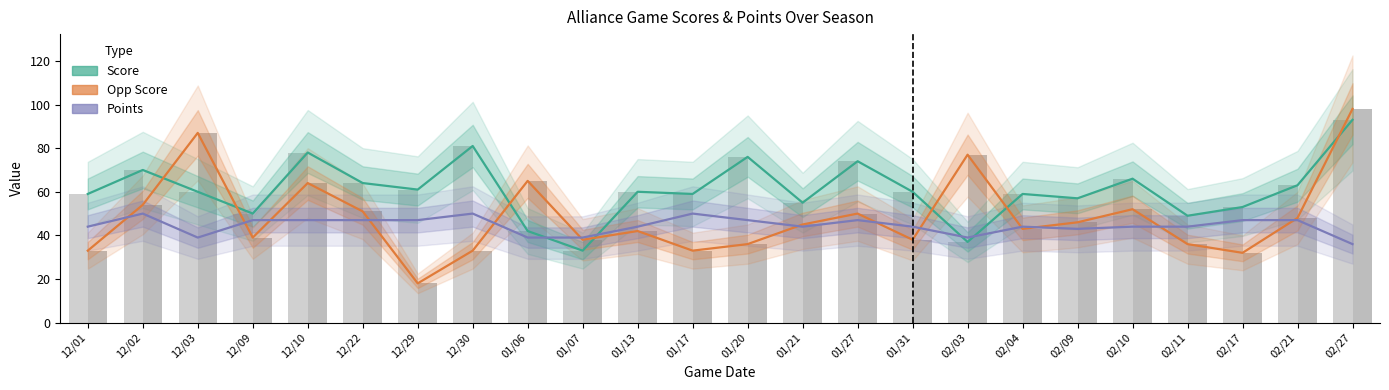

What is the sum of the Points values at 01/13 and 02/04?

88